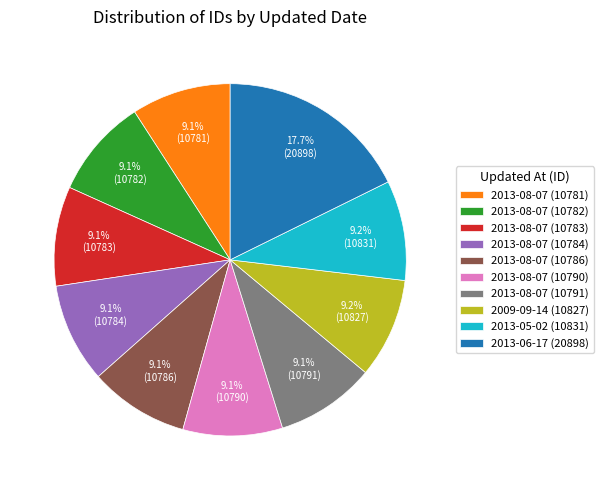

Does any single category account for the majority?

No